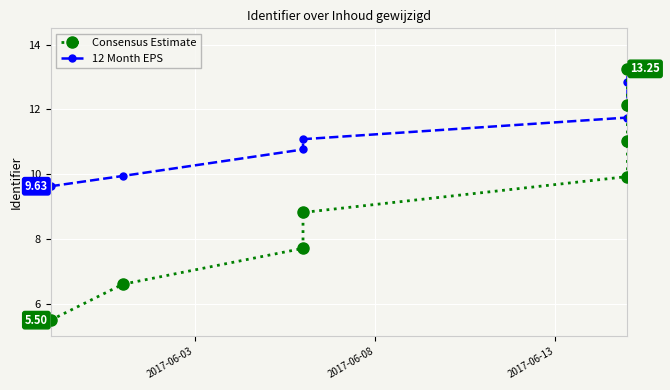

What is the value of the 12 Month EPS point at the 2nd from the left?

9.9